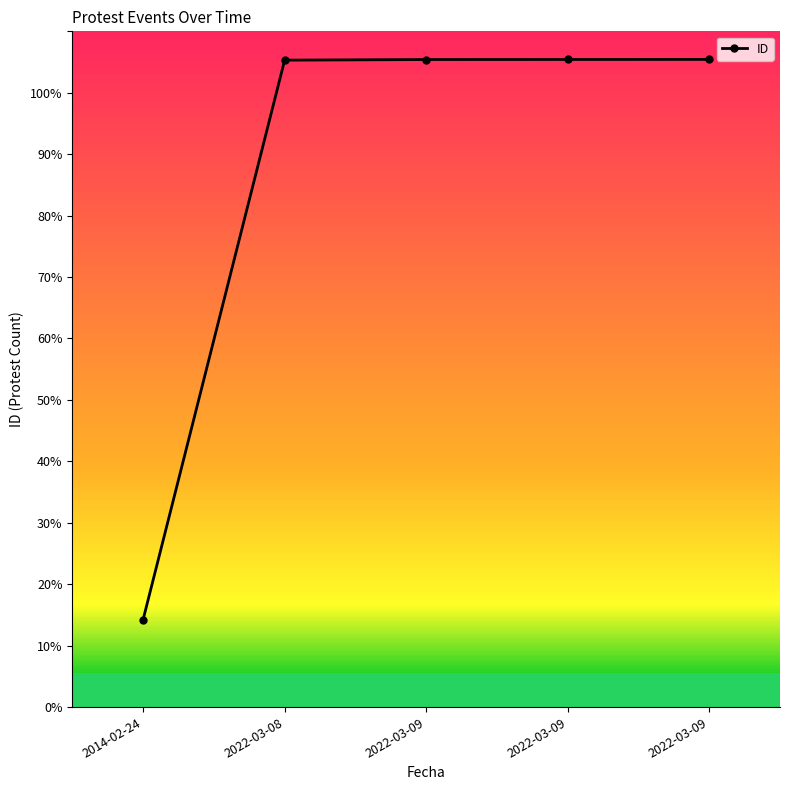

Is it true that the value at 2014-02-24 is 978?

False